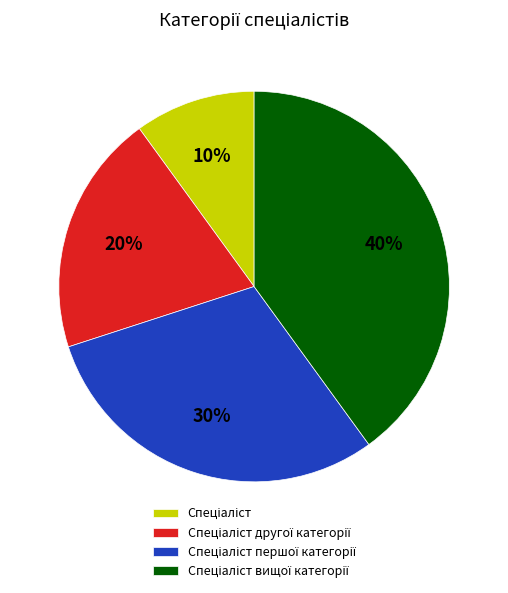

Is there any slice that represents more than half of the pie?

No